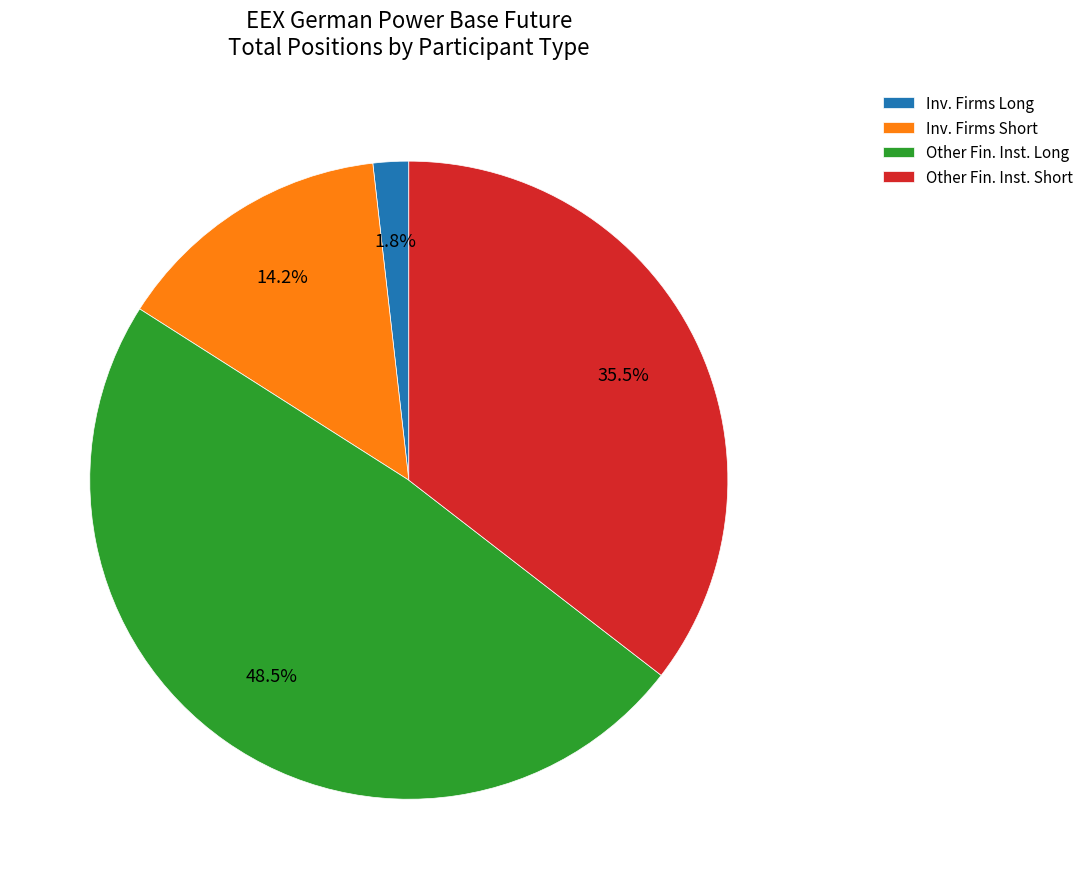

Which slice is the smallest?

Inv. Firms Long